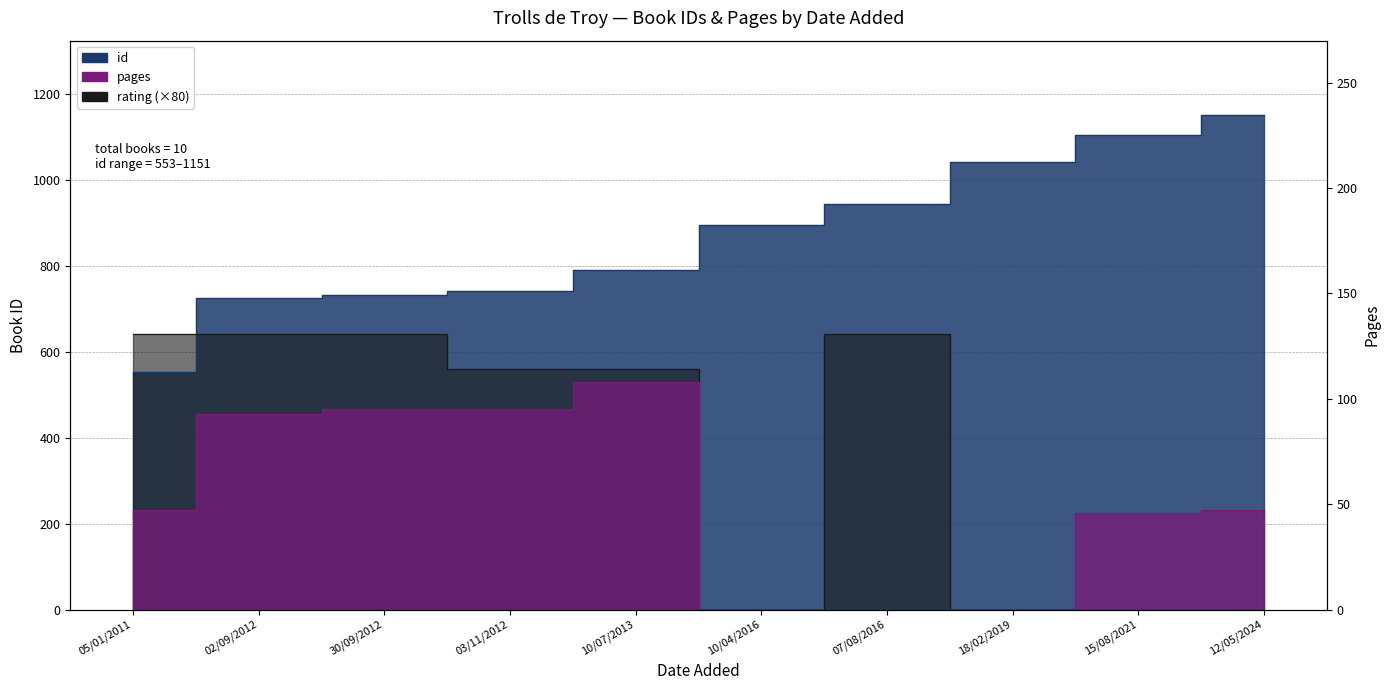

At which label does rating first exceed 560?

05/01/2011